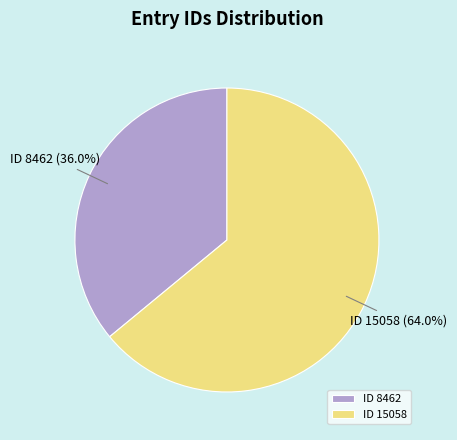

What portion of the pie excludes ID 15058?

36.0%